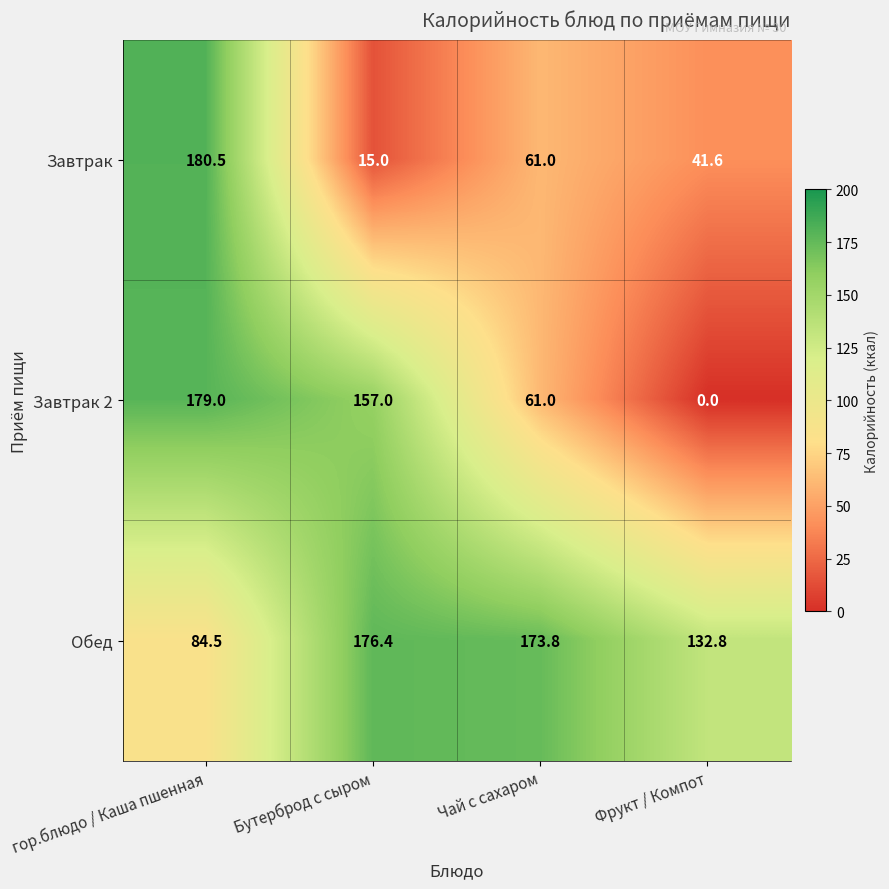

What is the lowest value of the Завтрак series?

15.0